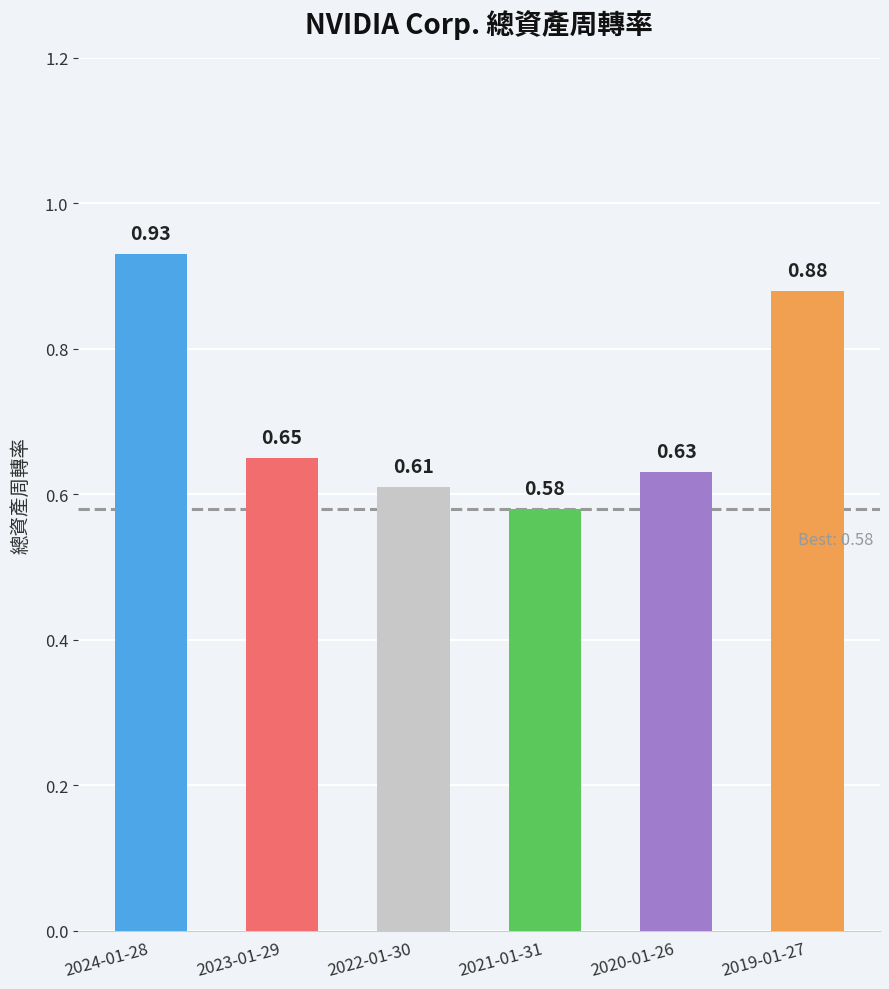

Between 2024-01-28 and 2023-01-29, which is larger?

2024-01-28